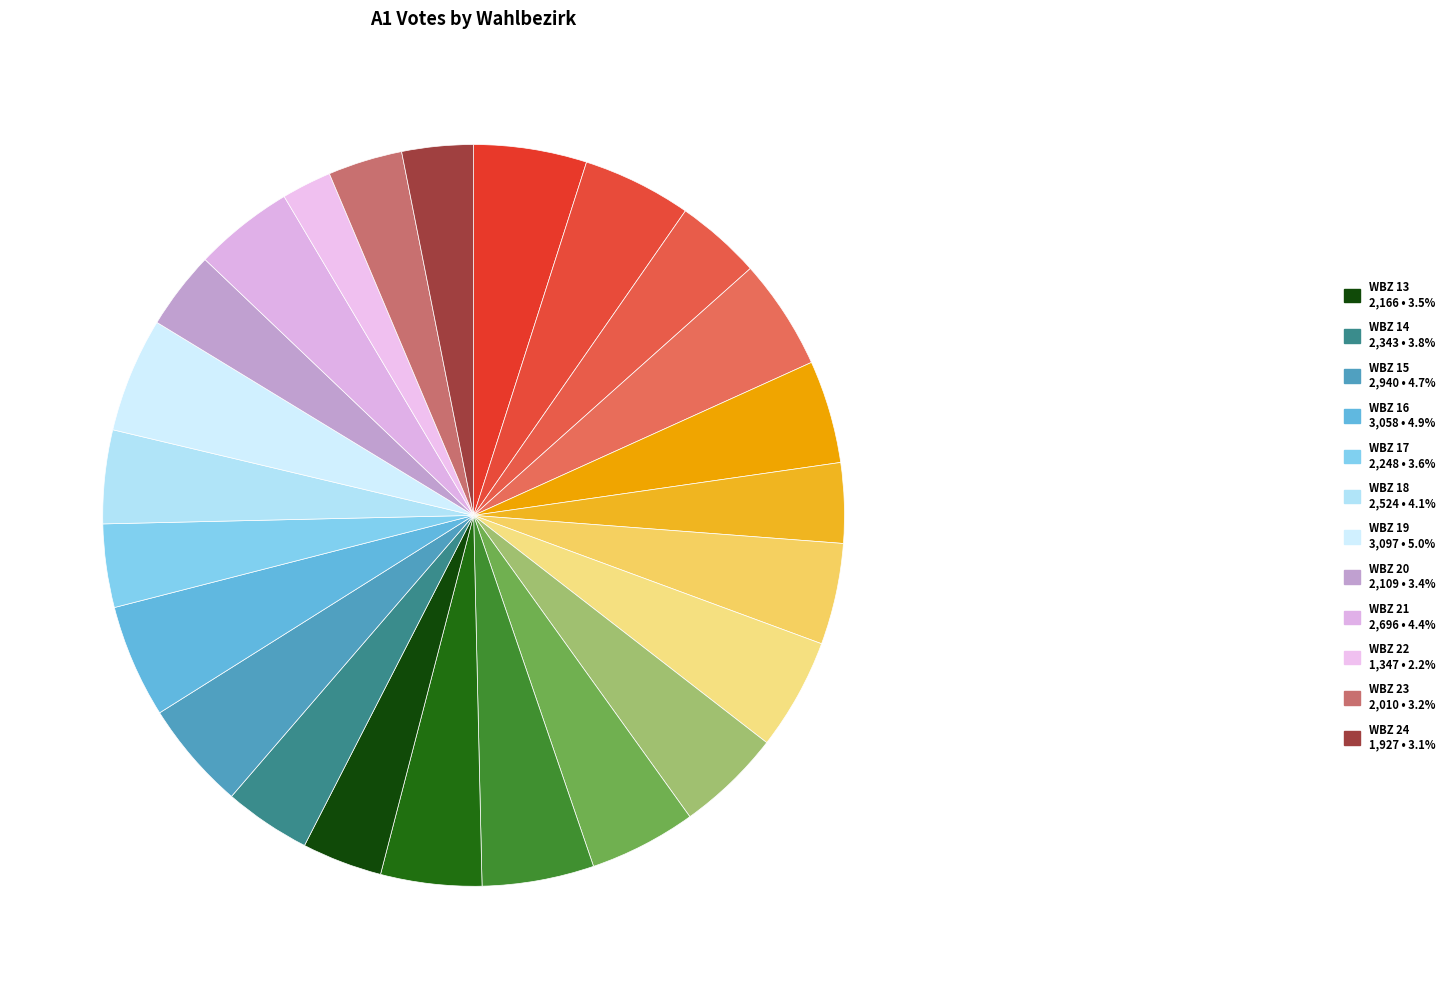

To the nearest percent, what is the difference between the largest and smallest slice percentages?

3%